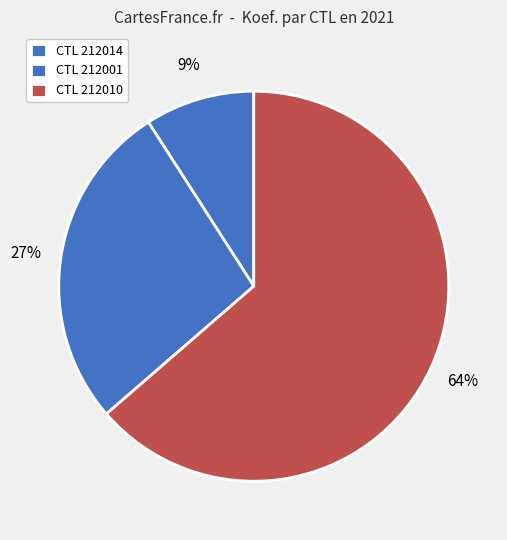

To the nearest percent, what is the difference between the largest and smallest slice percentages?

55%